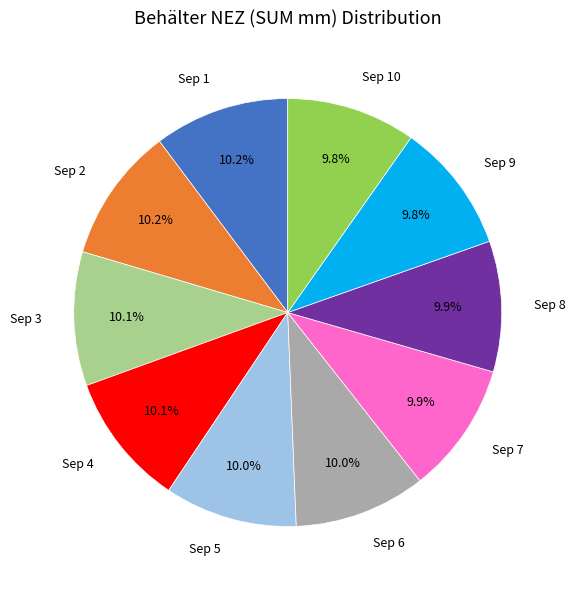

Count the number of slices in the pie.

10